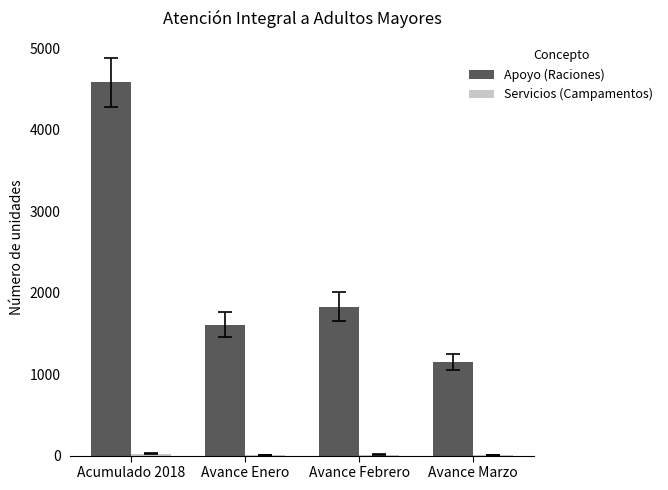

Which series has the largest total across all categories?

Apoyo (Raciones)